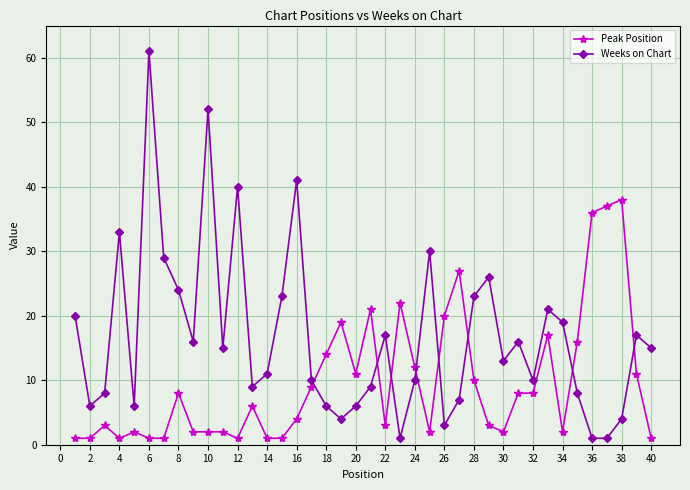

How many series are shown in this chart?

2